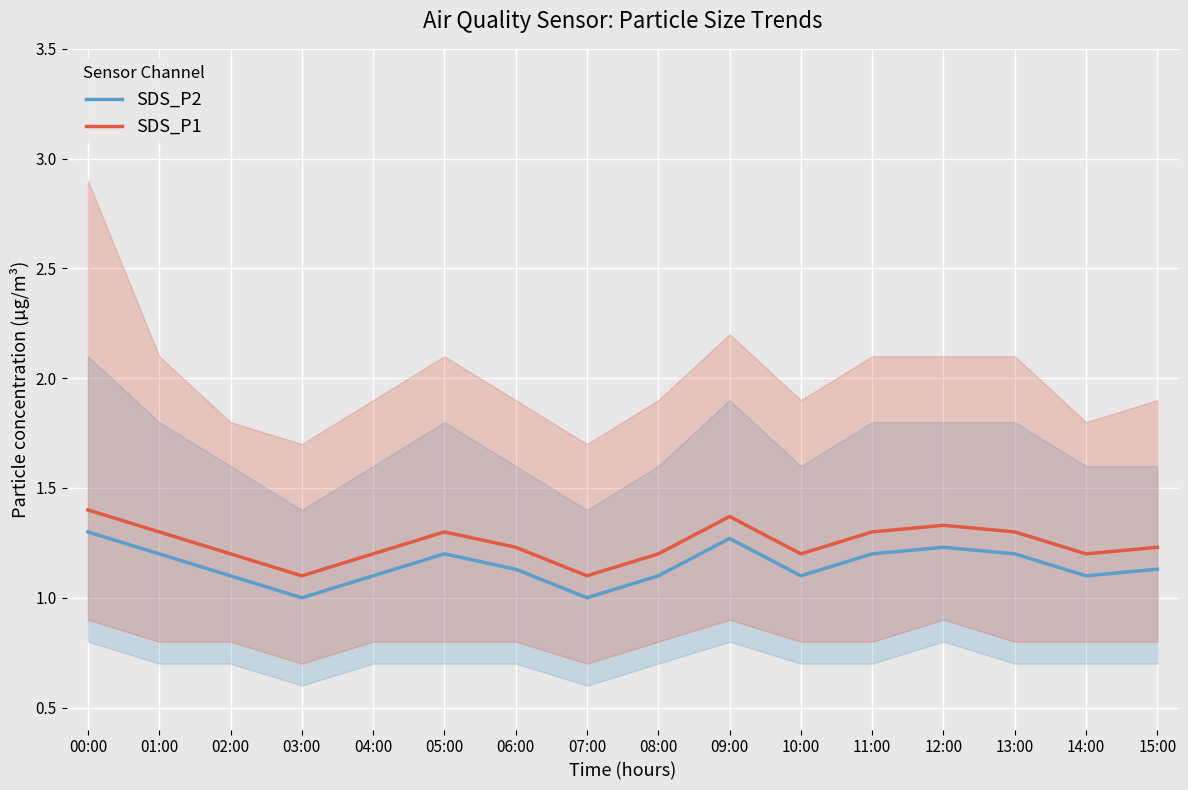

What is the sum of all SDS_P2 values?

18.4